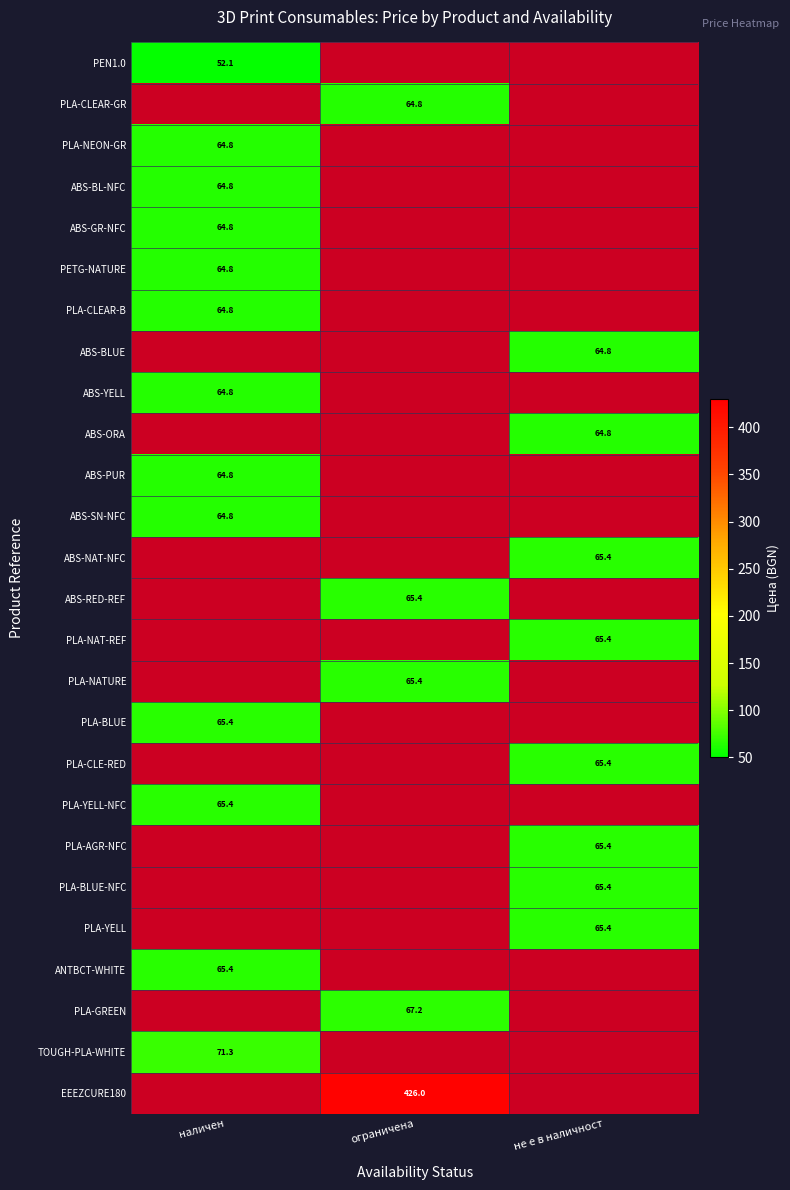

What is the maximum value shown in the chart?

426.0